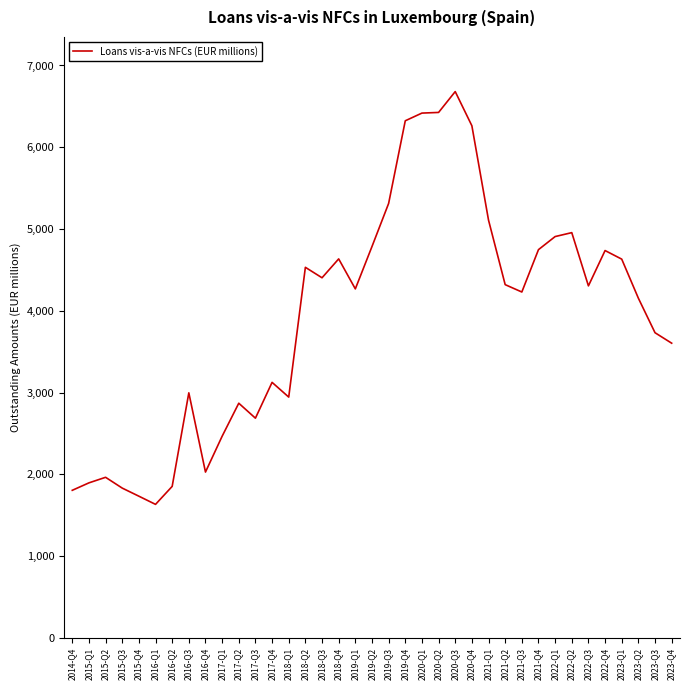

Between 2021-Q3 and 2020-Q1, which is larger?

2020-Q1